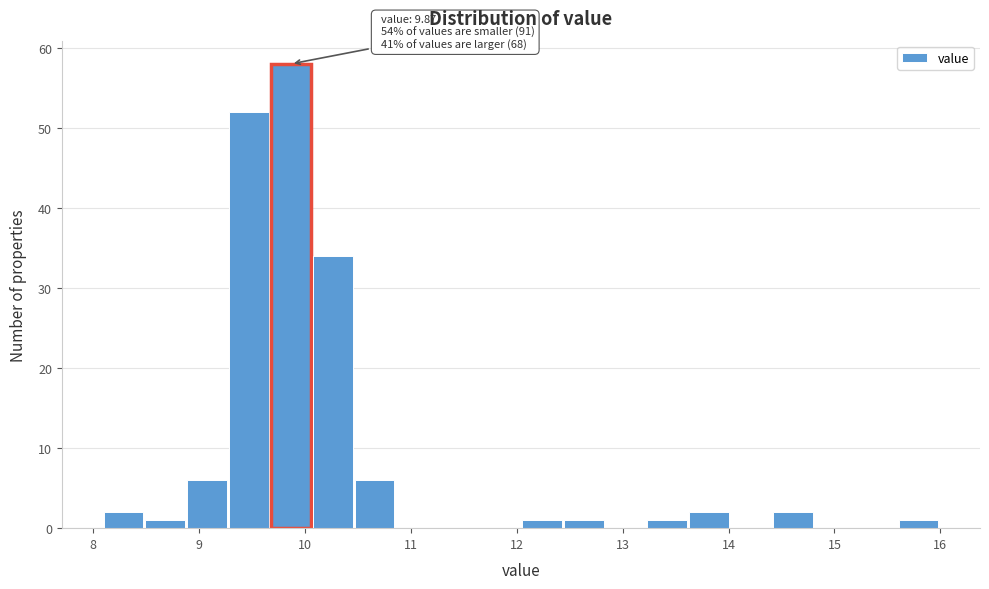

Around what value on the x-axis is the tallest bar? Give the approximate position of its centre, as read against the axis.

9.9